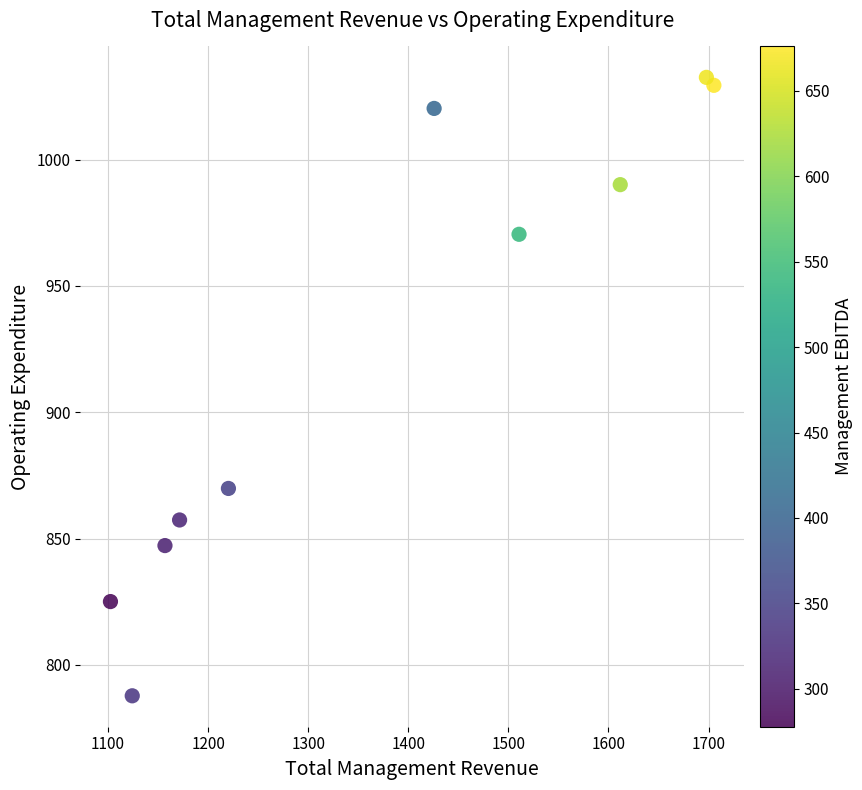

What is the average Y value?

923.0